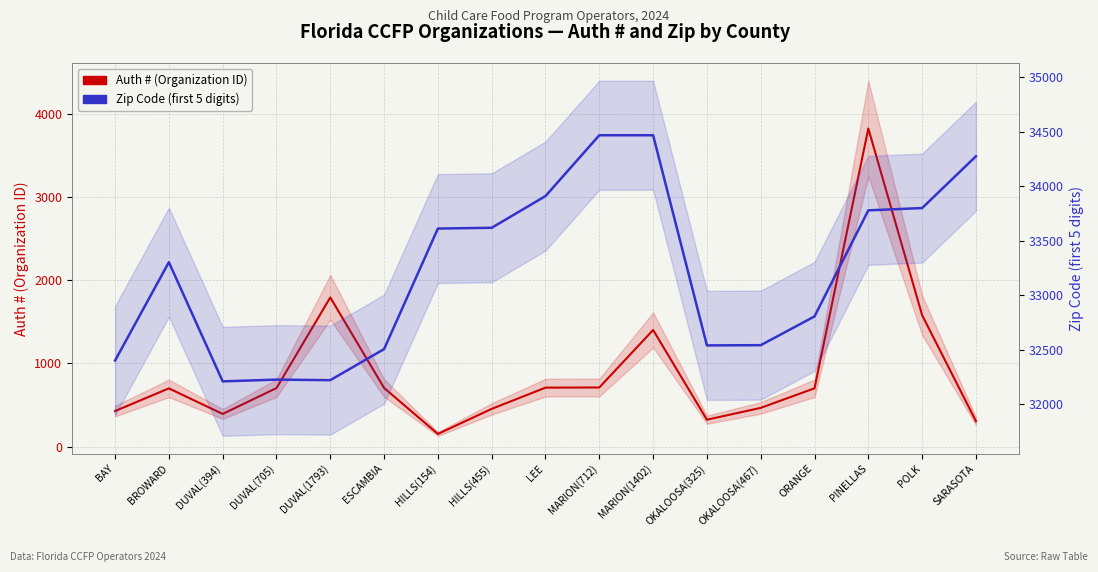

Is it true that Zip Code (first 5 digits) equals 34470 at MARION(712)?

True